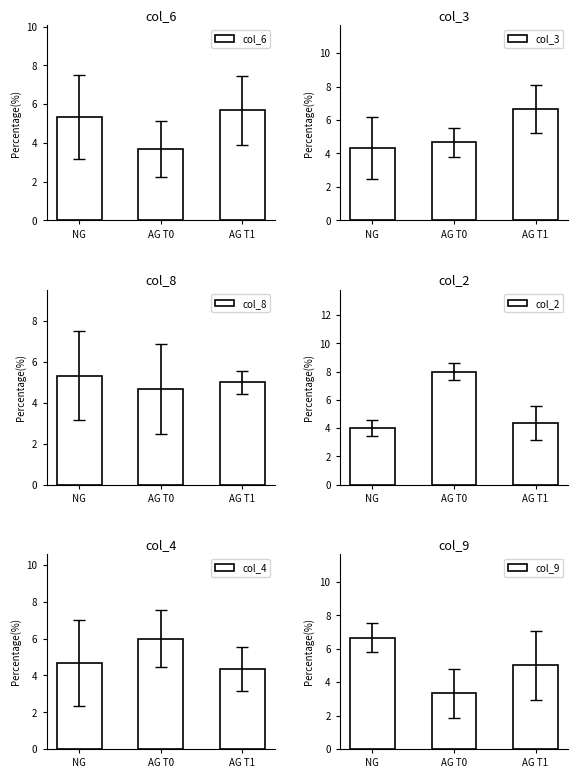

Rank the categories by col_8 value from highest to lowest.

NG, AG T1, AG T0